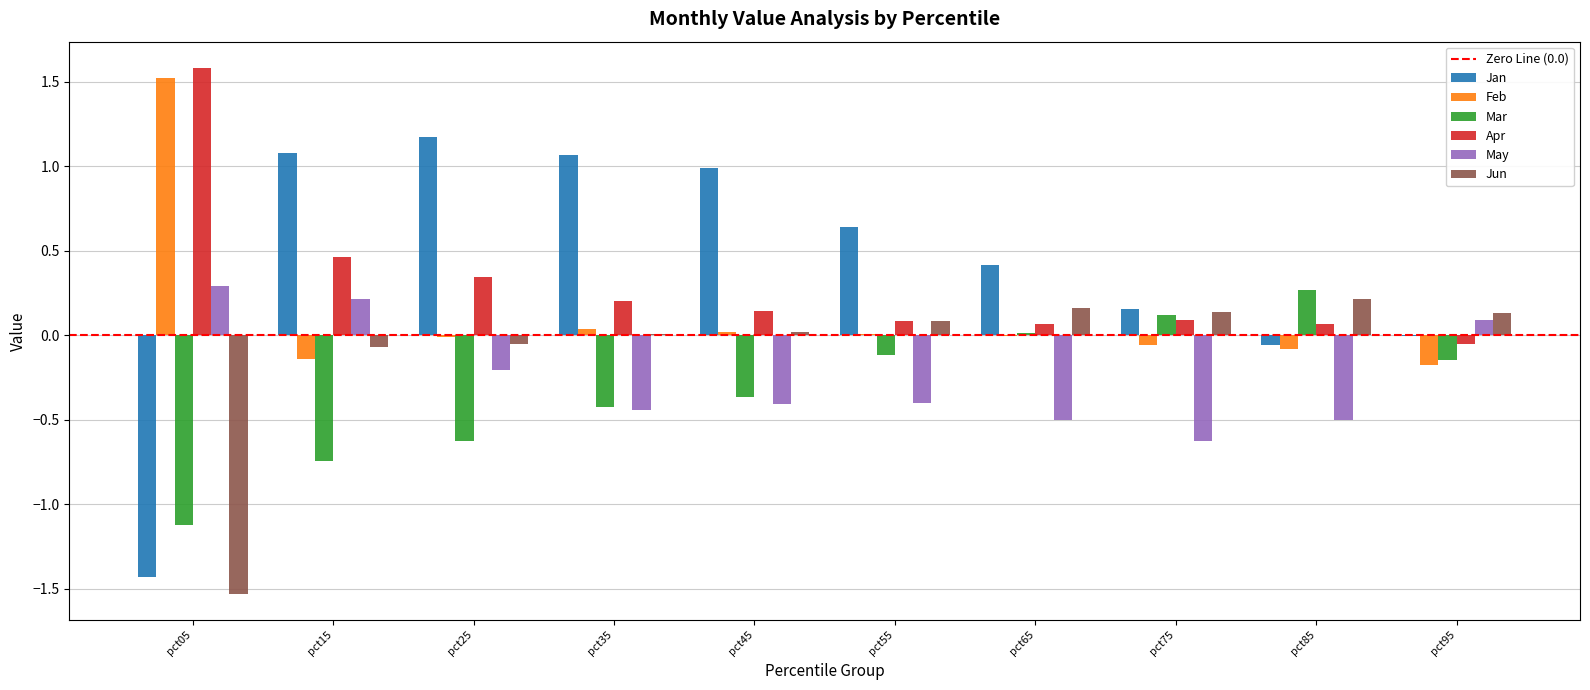

Is the value of May at pct95 greater than the value of Jan at pct75?

No